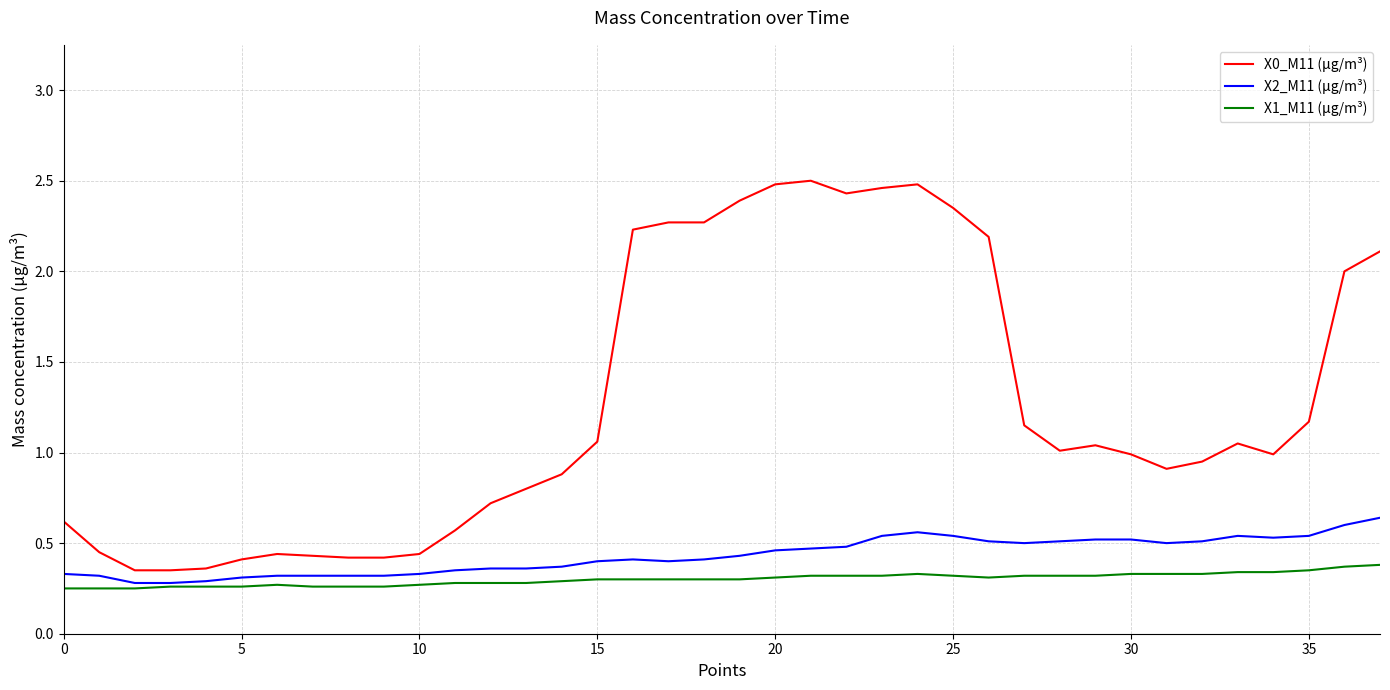

Is this an area chart (filled region under the line)?

No